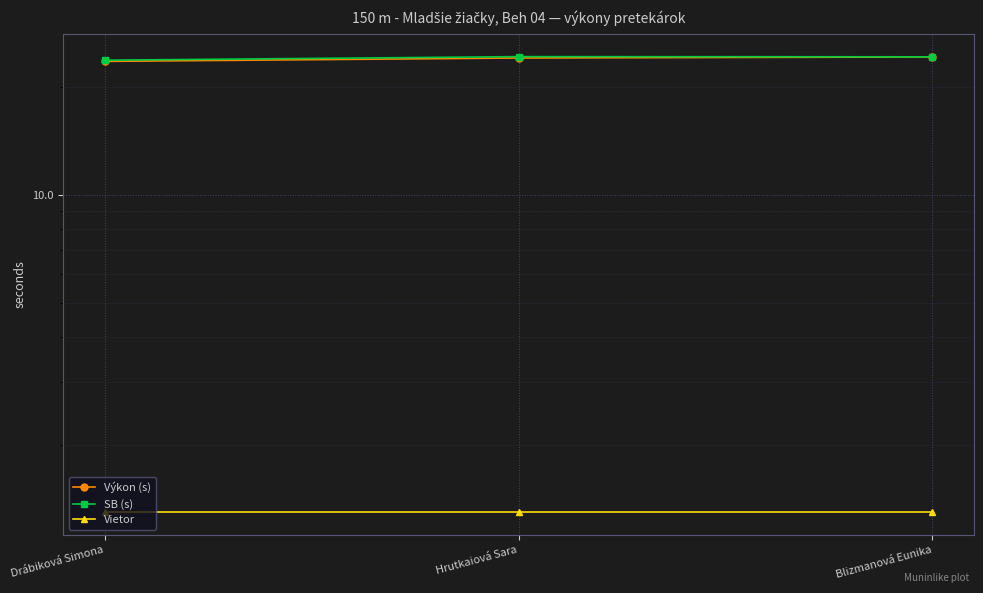

Which category has the lowest value in the Vietor series?

Drábiková Simona